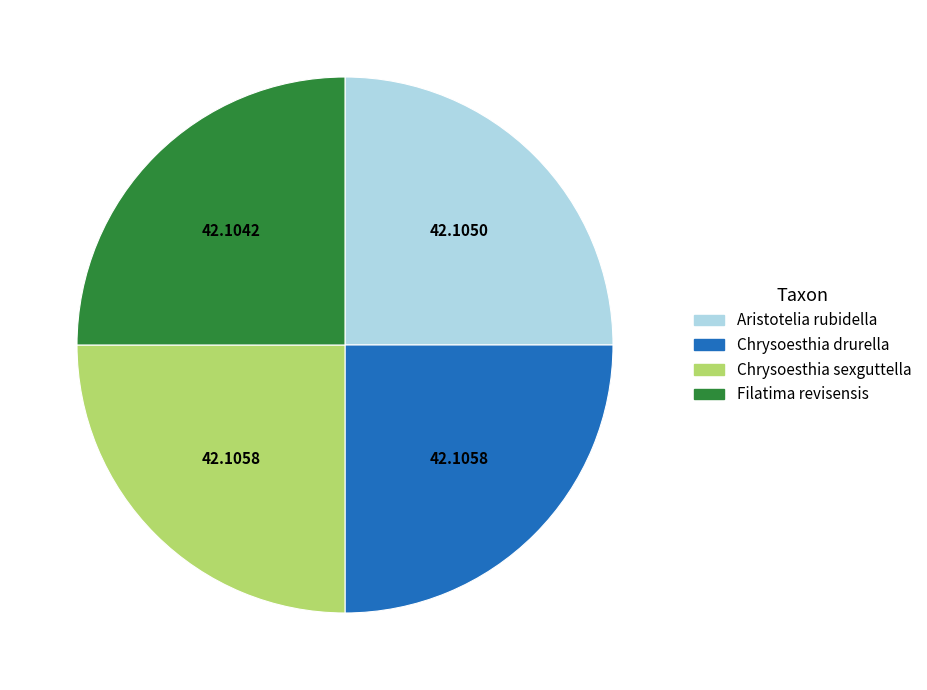

Is there any slice that represents more than half of the pie?

No